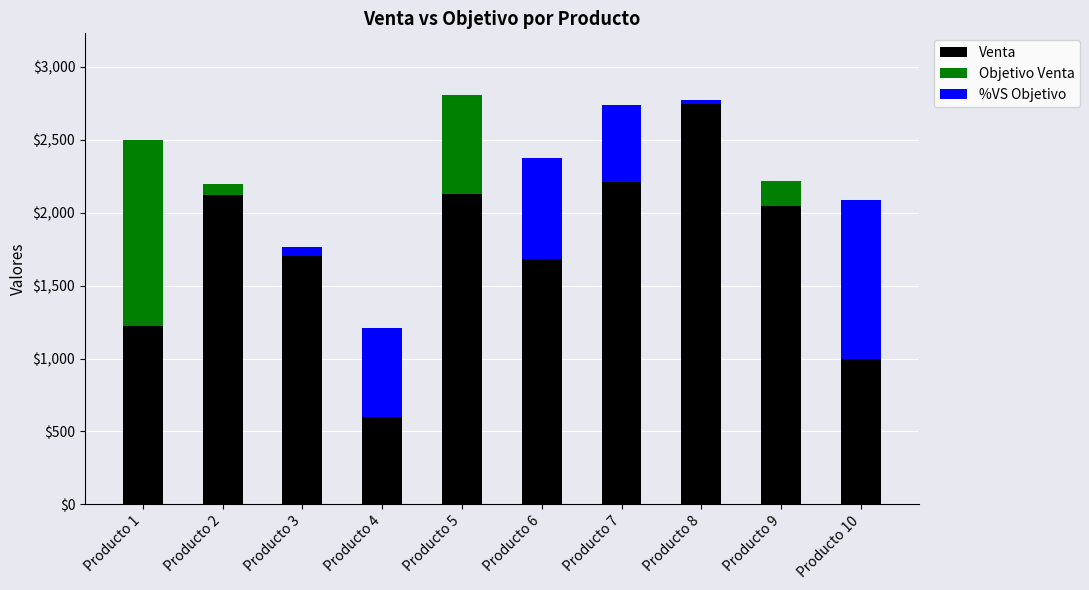

How many positive values does the Objetivo Venta series have?

4